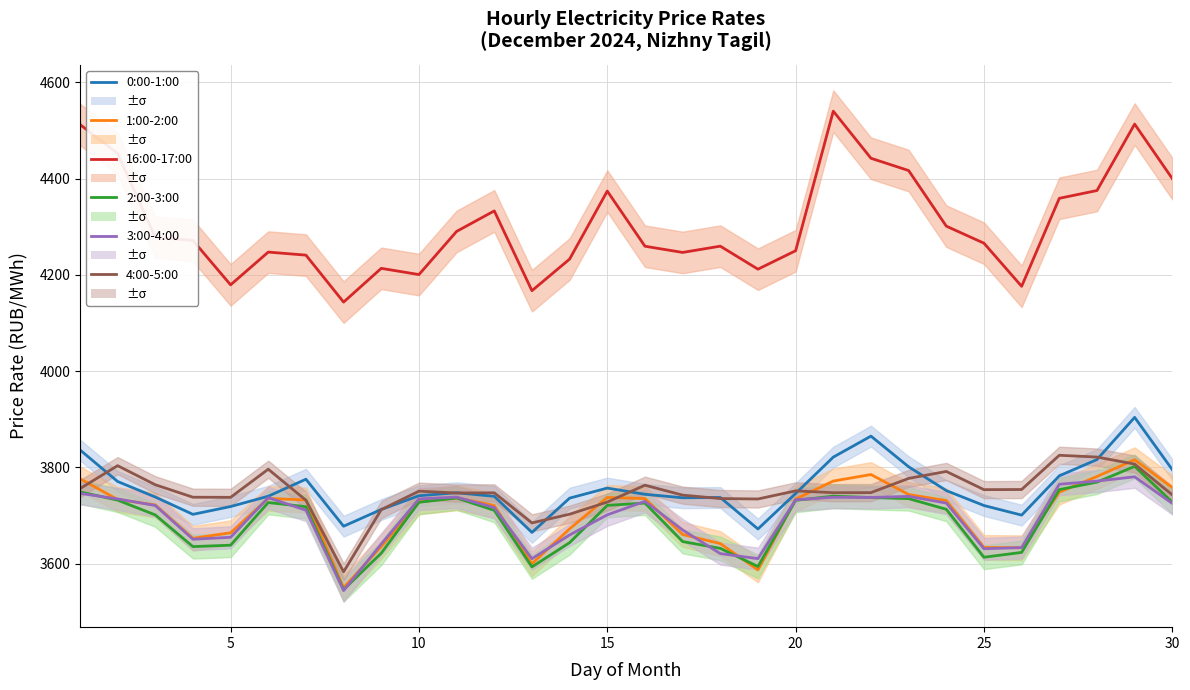

Does the chart display data point markers on the line(s)?

No